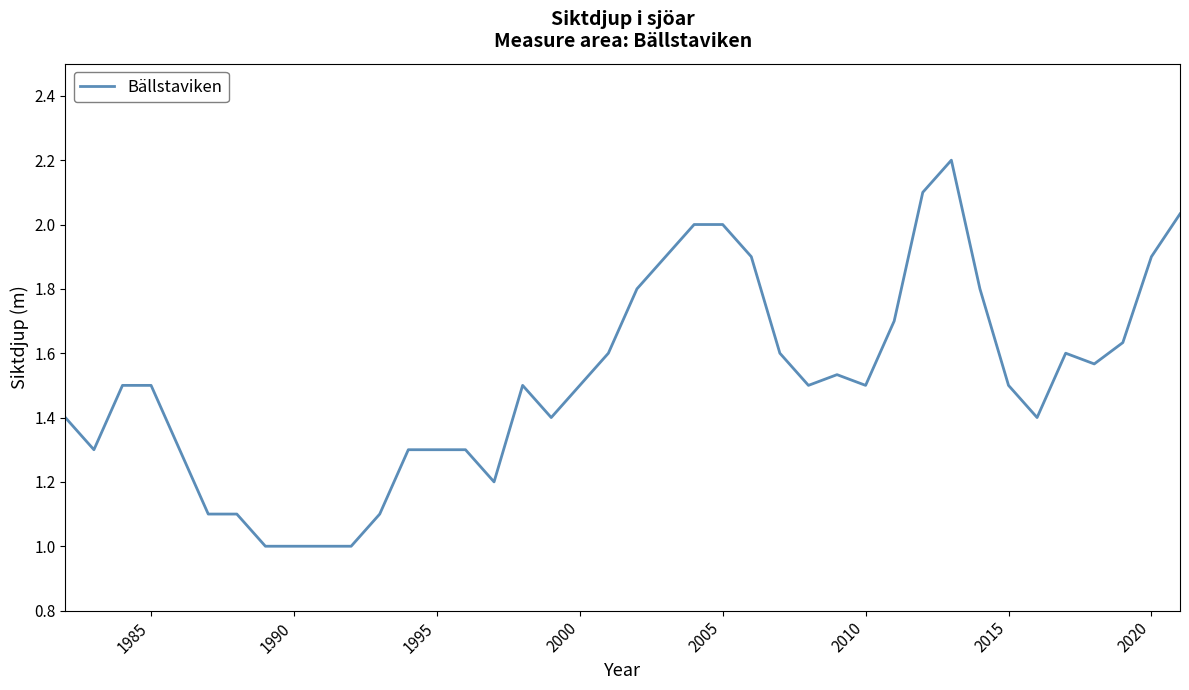

What is the difference between the maximum and minimum values?

1.2